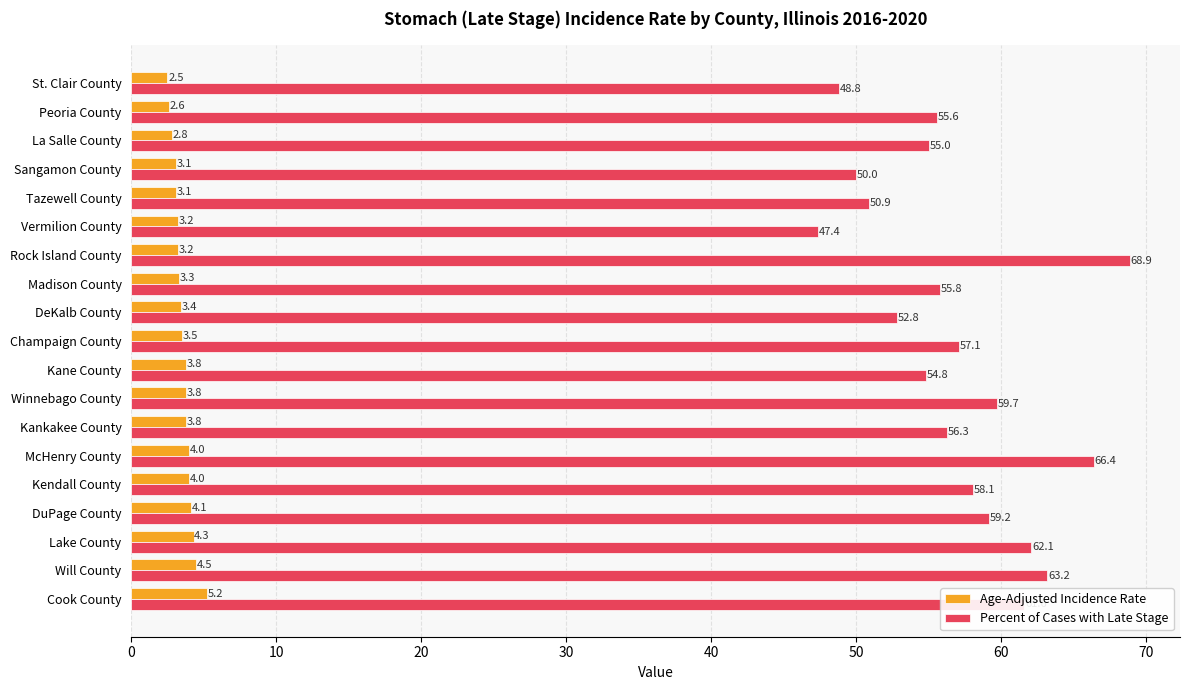

Read the Age-Adjusted Incidence Rate value at Kankakee County.

3.8